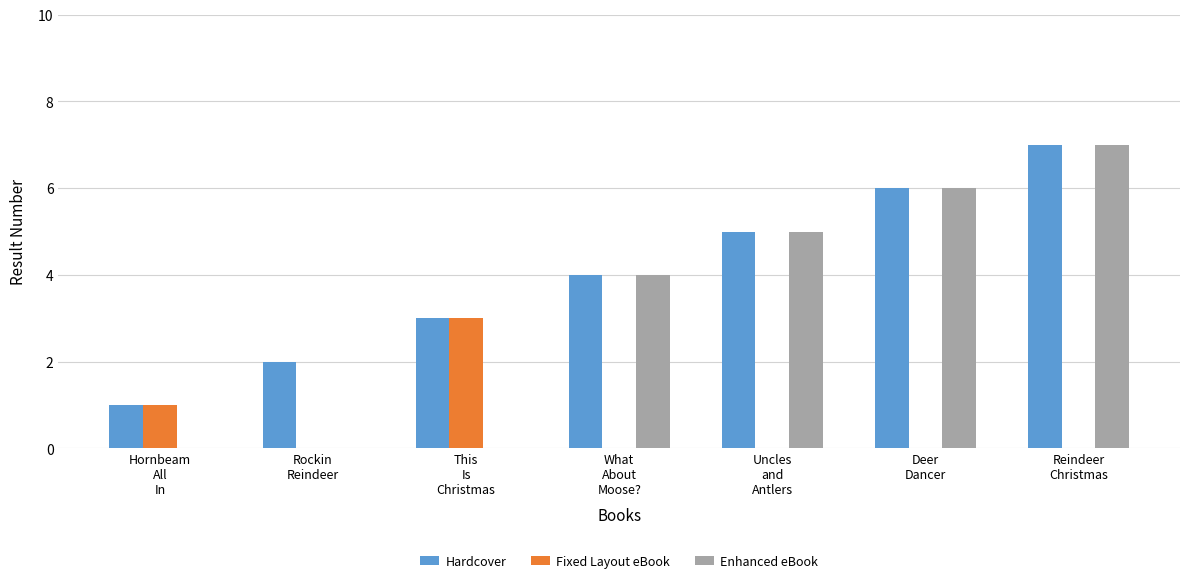

What is the average value of the Fixed Layout eBook series?

1